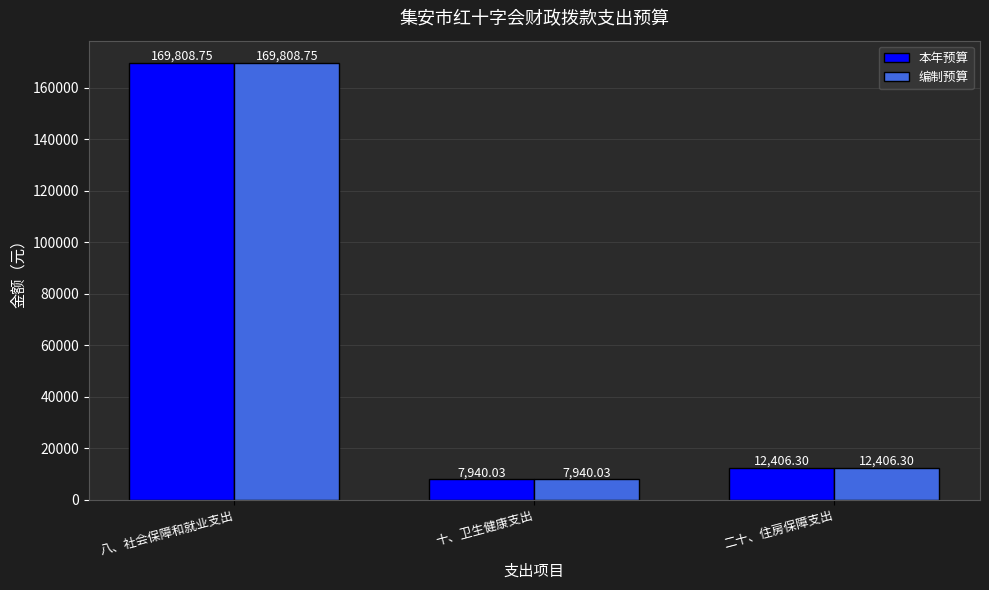

Is it true that 本年预算 equals 7940.0 at 十、卫生健康支出?

True